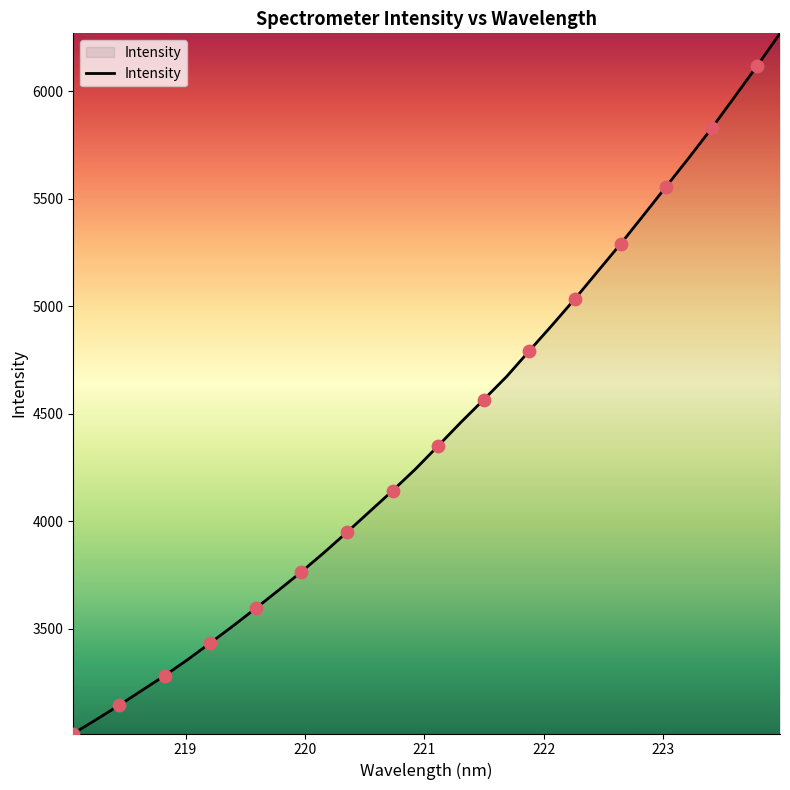

What is the difference between the maximum and minimum values?

3256.8